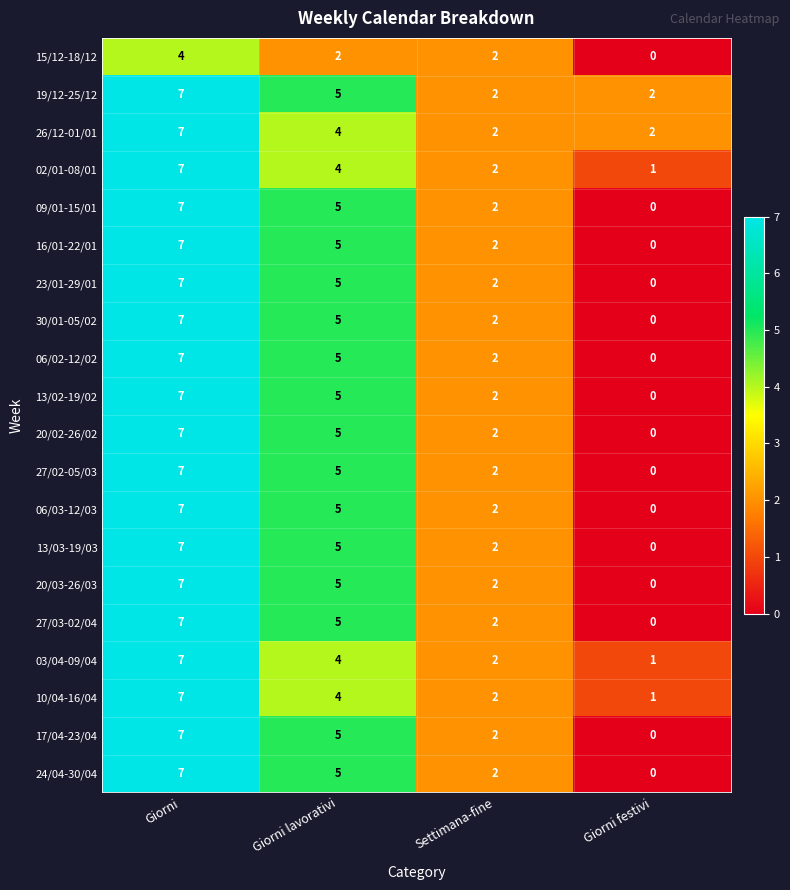

How many data points does each series have?

4